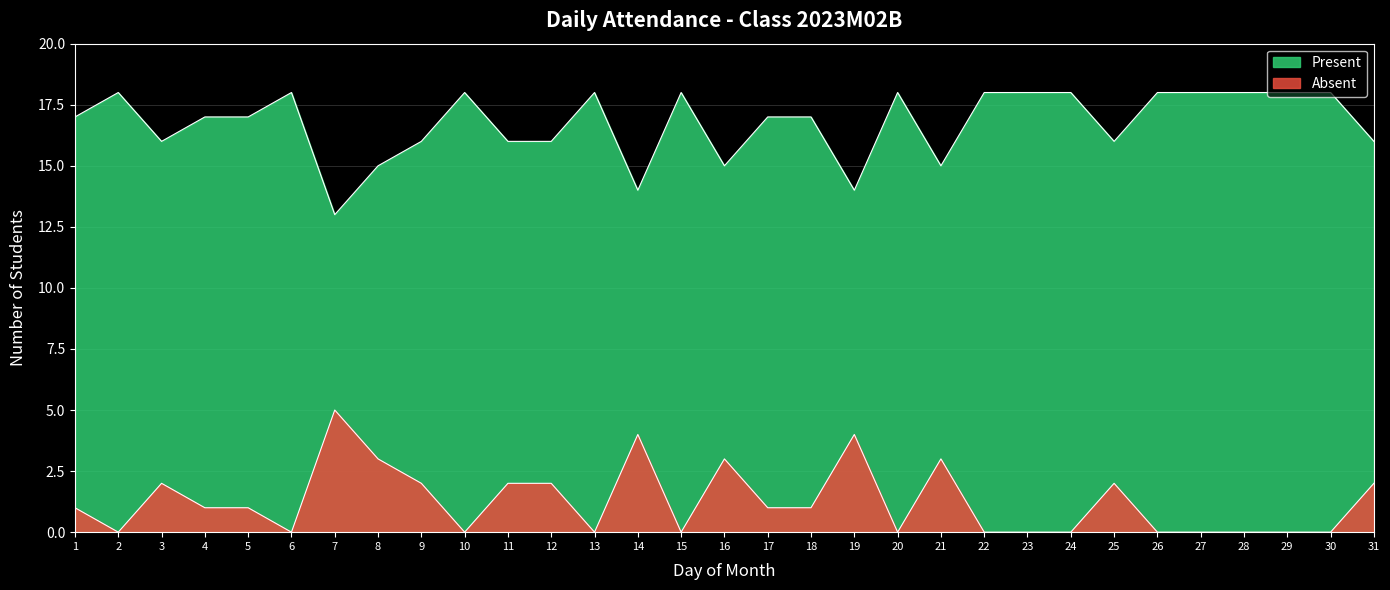

How many lines are shown in the chart?

2